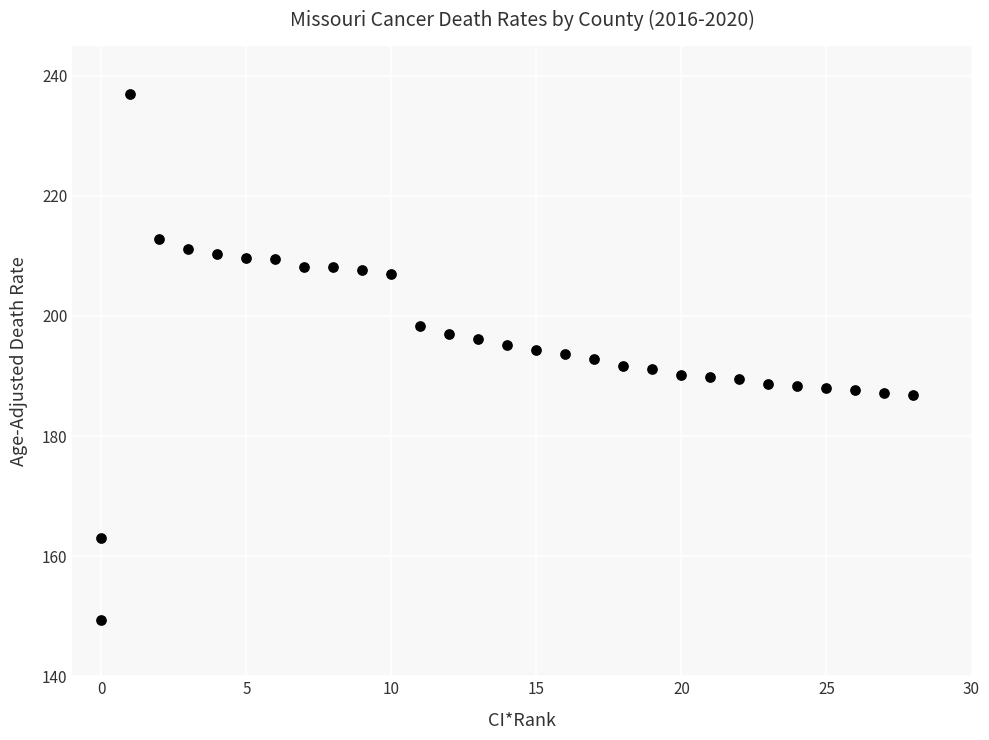

What is the range of Y values (max minus min)?

87.6